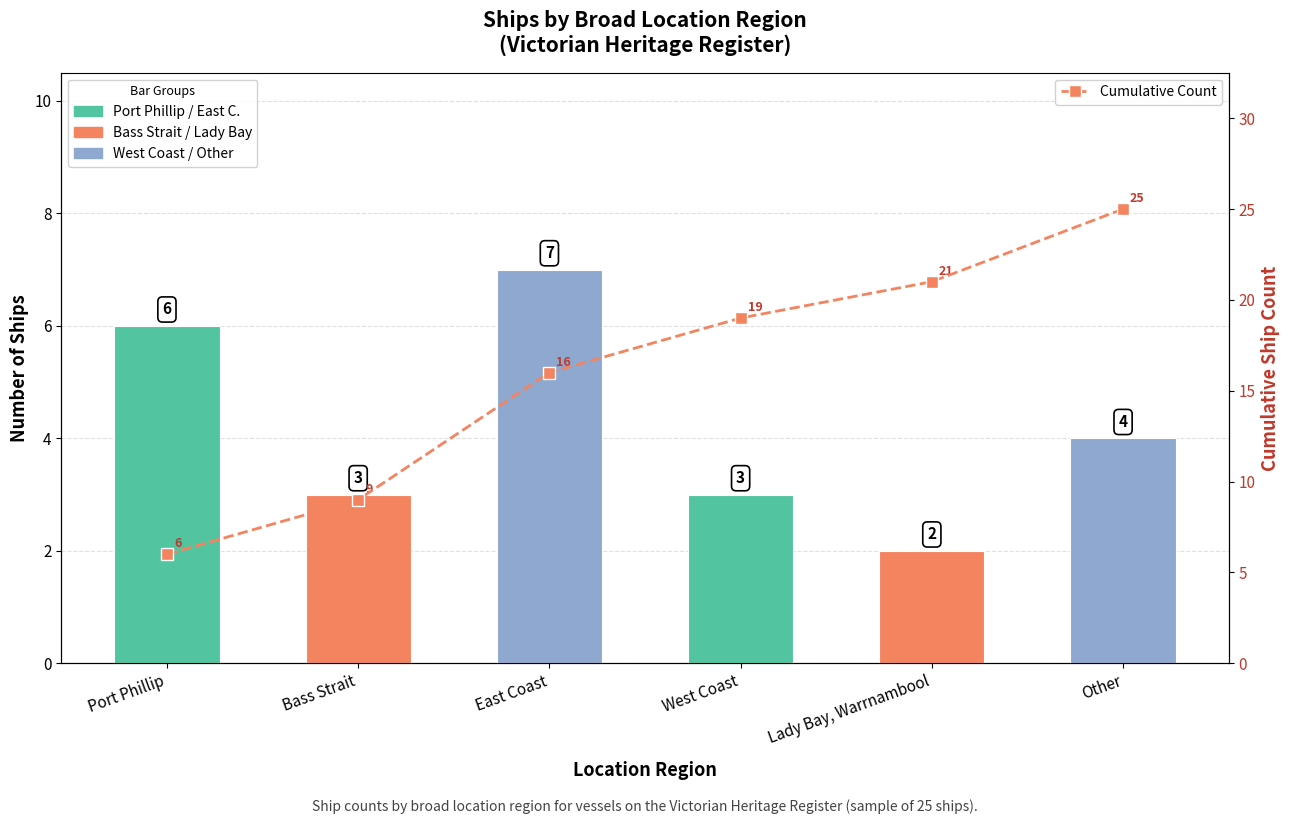

What is the difference between the maximum and minimum values in the Cumulative Count series?

19